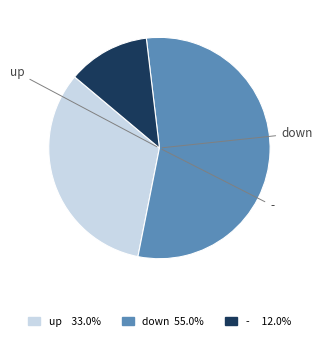

Does - 12.0% account for over 50% of the chart?

No